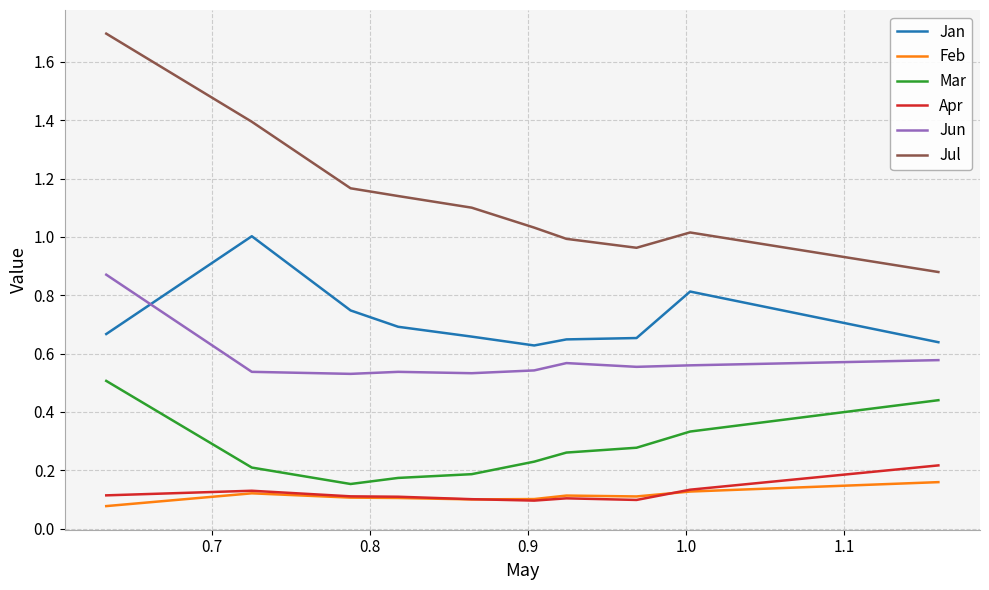

Which series has the largest range (max minus min)?

Jul